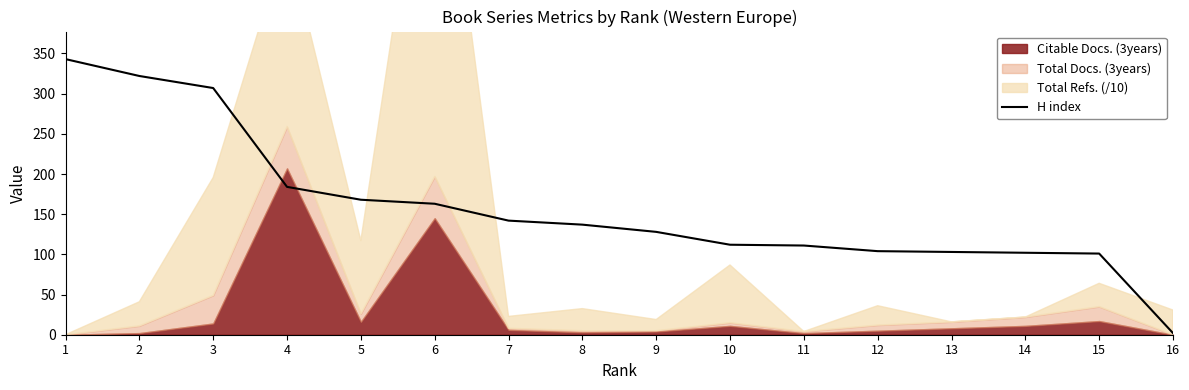

Is it true that H index equals 214 at 9?

False